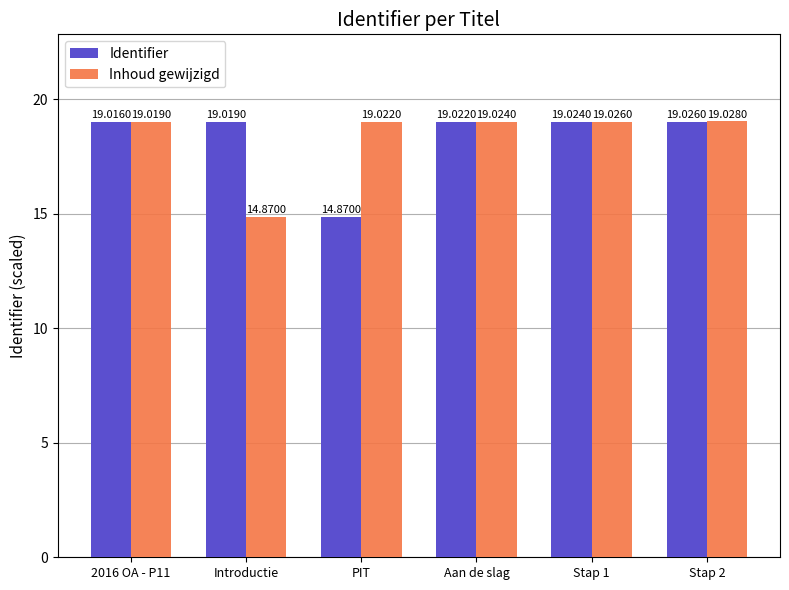

What is the difference between the maximum and minimum values in the Inhoud gewijzigd series?

4.2